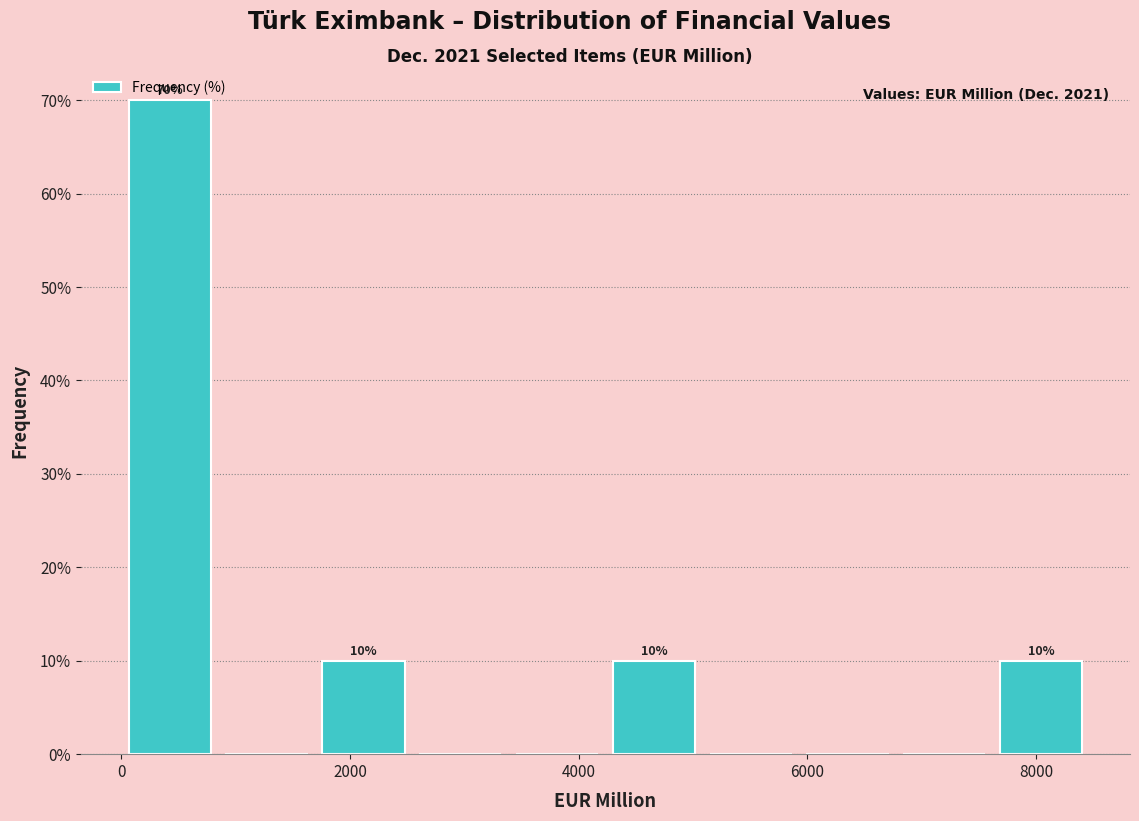

Which range on the x-axis has the tallest bar?

0 to 800